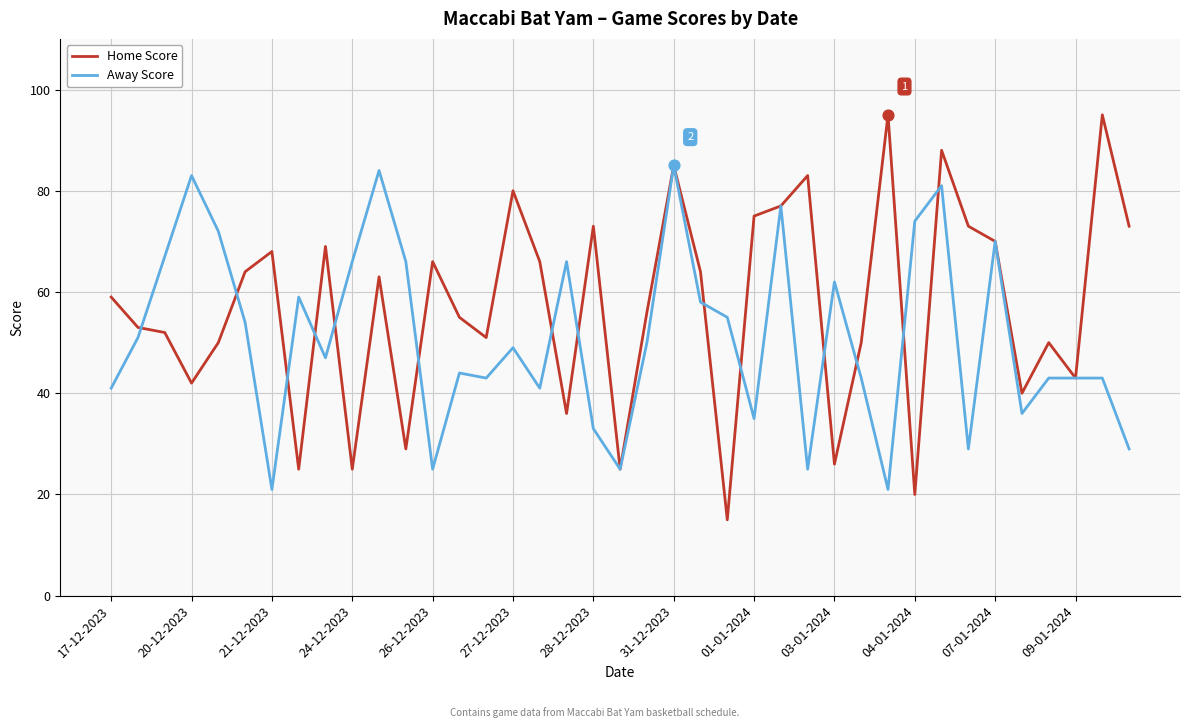

Which series has the largest total across all categories?

Home Score